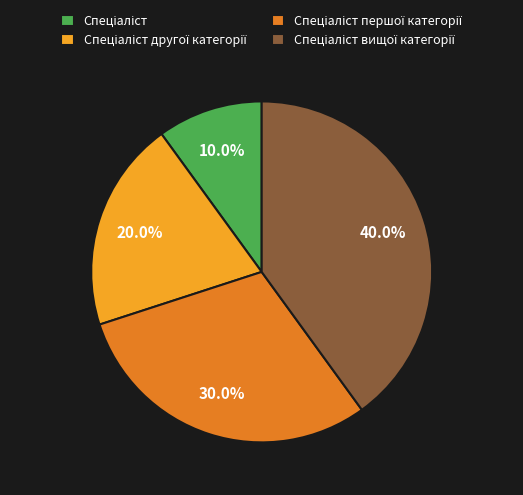

Is there any slice that represents more than half of the pie?

No